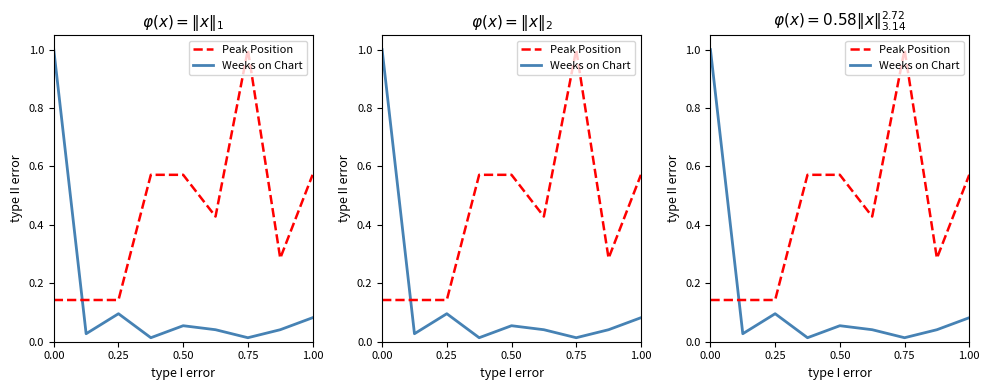

How many data points does each series have?

9